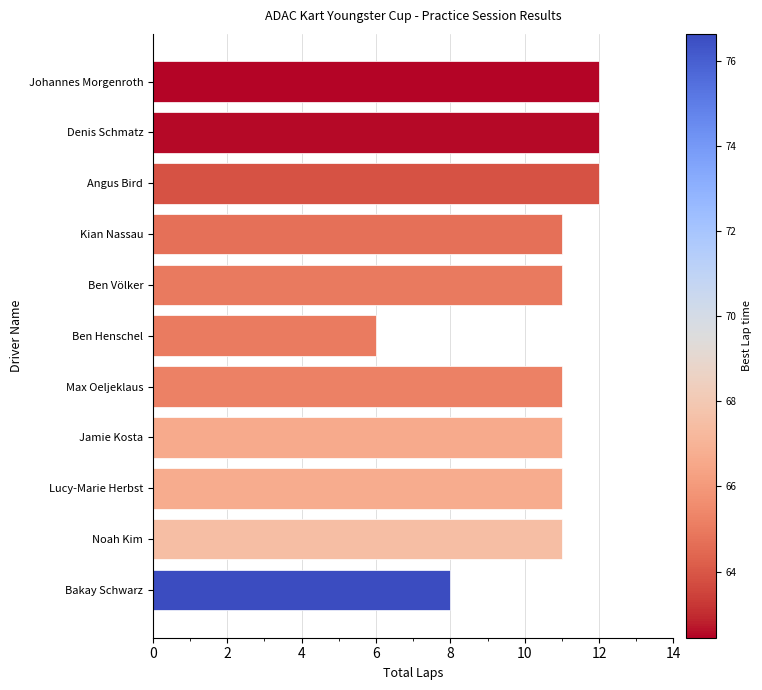

Count the values in the range 11 to 12.

9